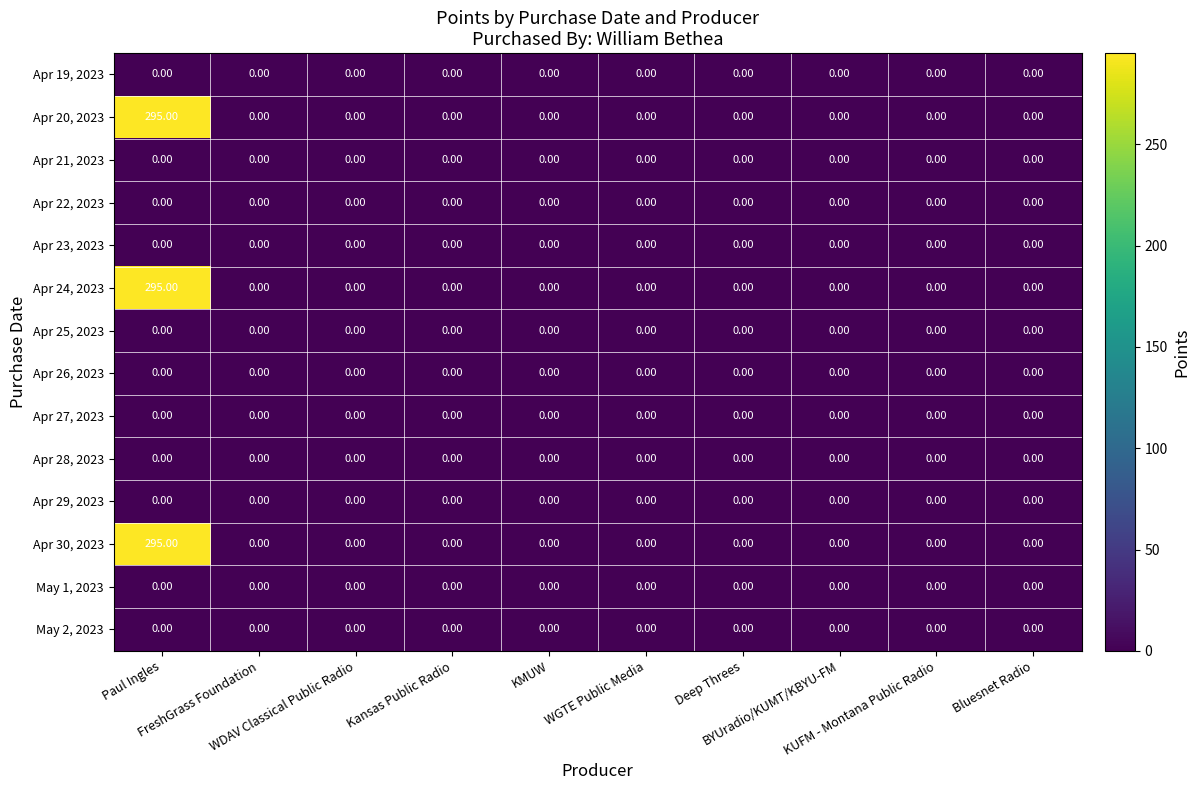

What is the sum of all Apr 24, 2023 values?

295